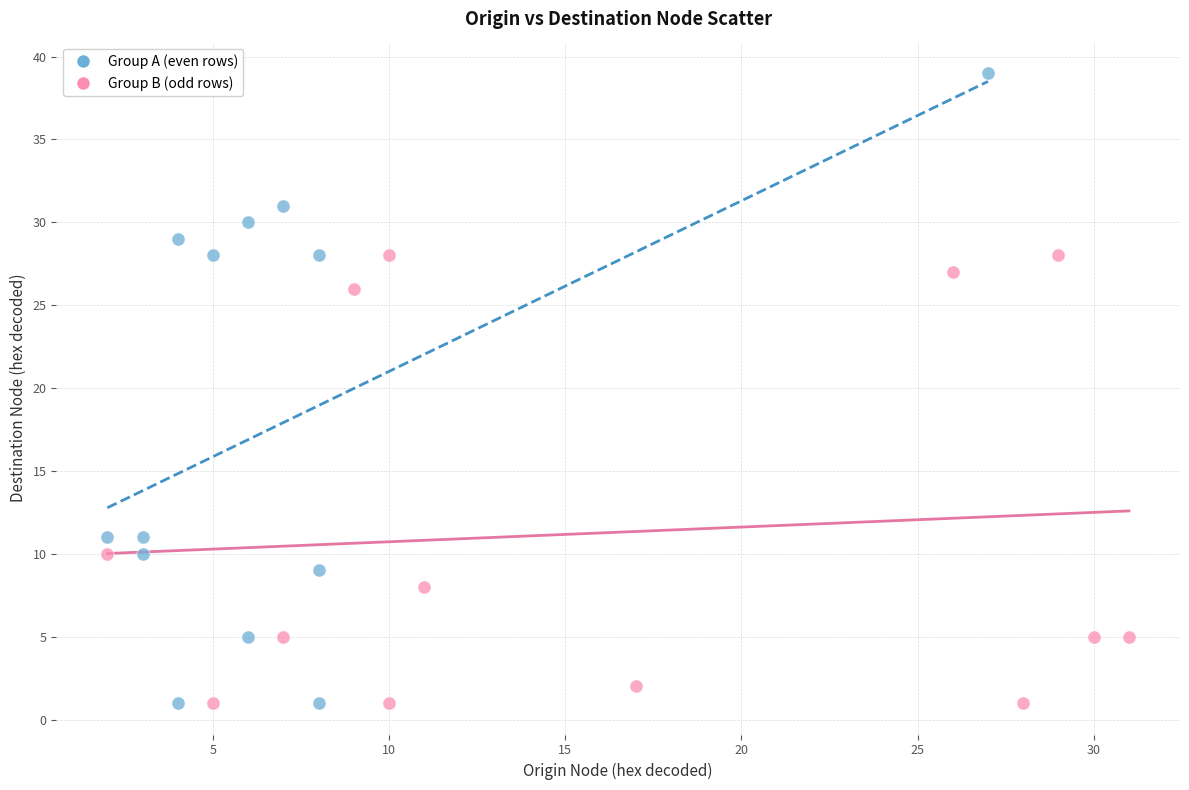

Which series has the widest spread of Y values?

Group A (even rows)